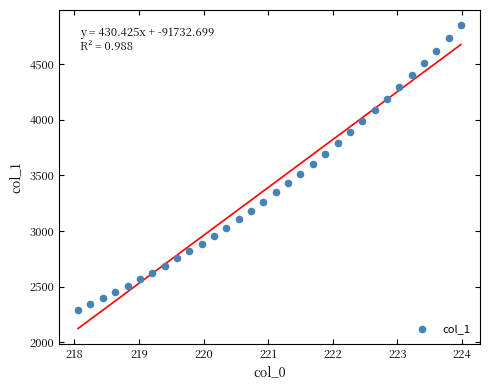

What is the range of Y values (max minus min)?

2553.4